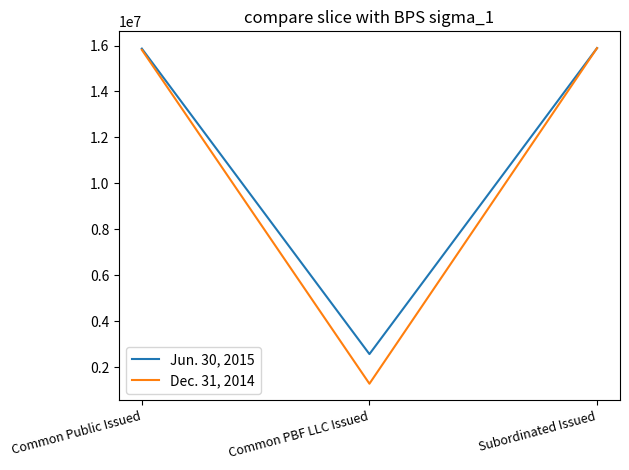

What is the highest value of the Jun. 30, 2015 series?

15886553